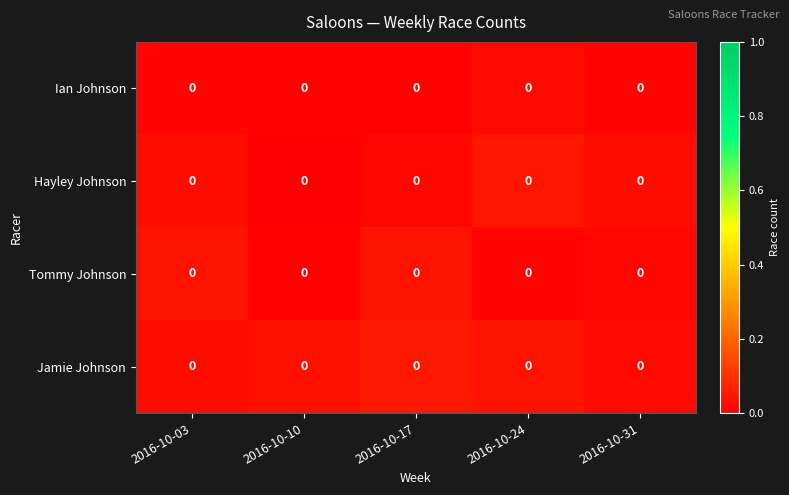

At which category is the sum across all series the highest?

2016-10-24